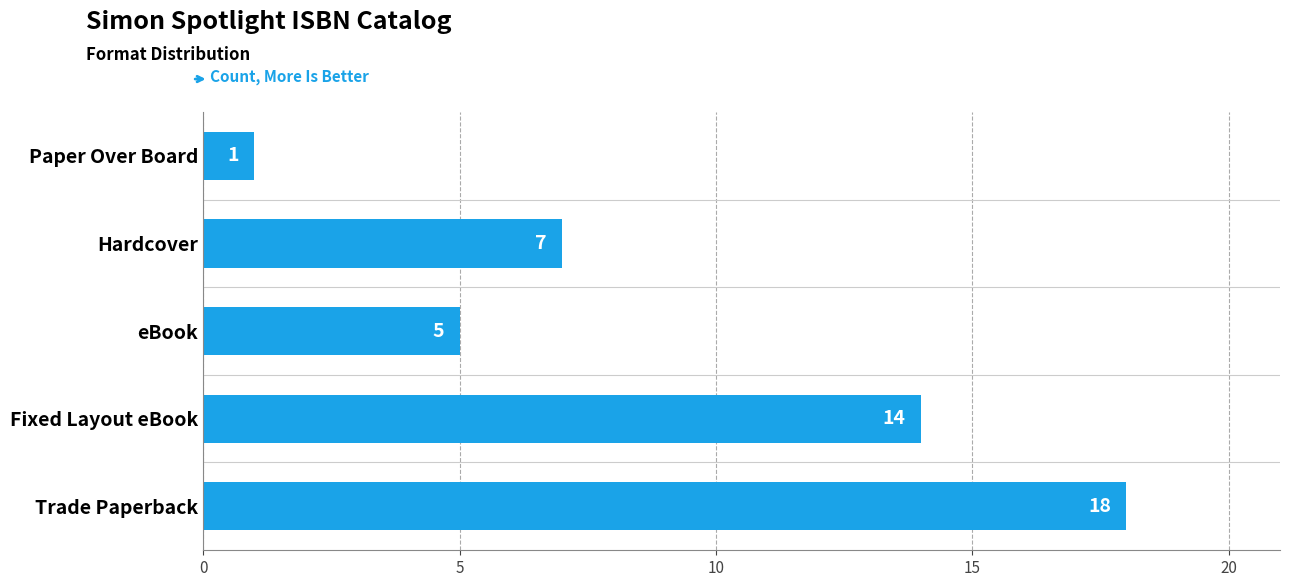

List the labels in order of value, largest first.

Trade Paperback, Fixed Layout eBook, Hardcover, eBook, Paper Over Board